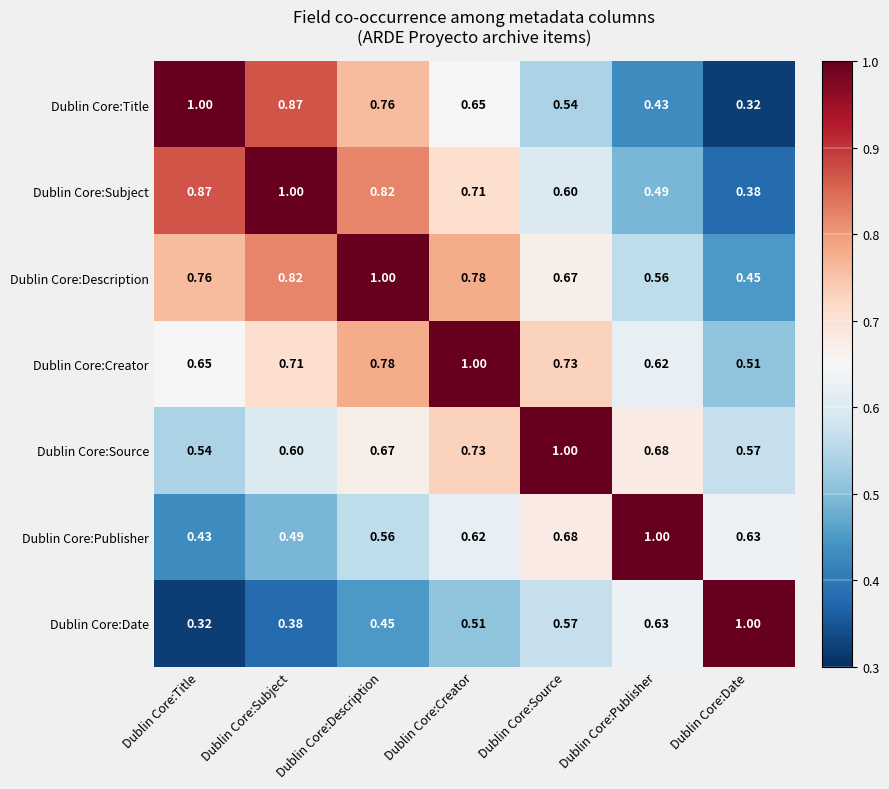

How many distinct data groups are displayed?

7